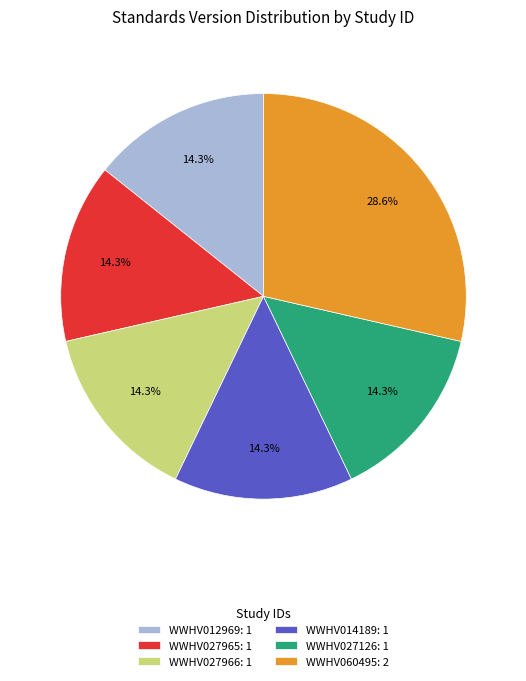

How many slices are in this pie chart?

6